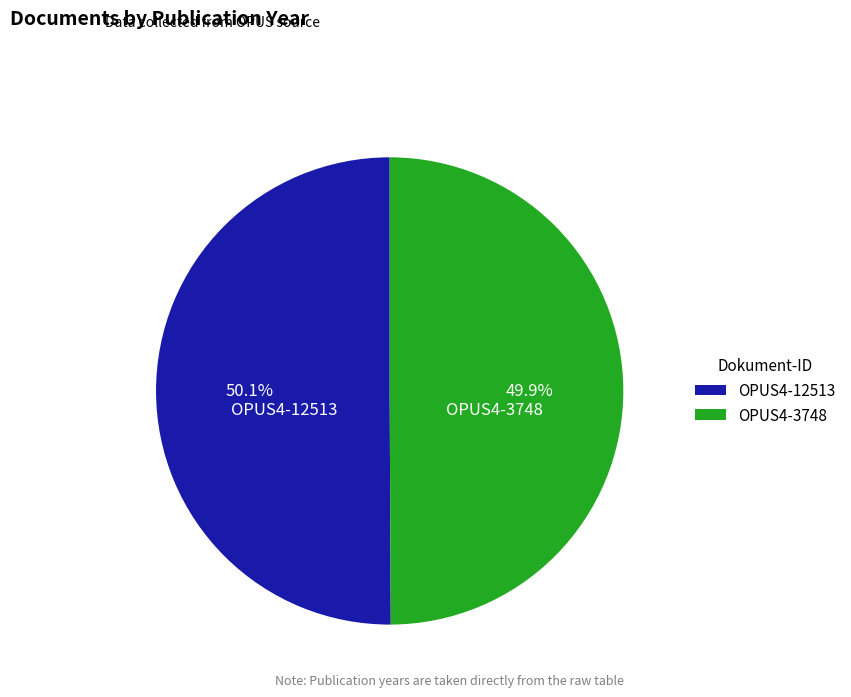

Is there a majority slice in this chart?

Yes